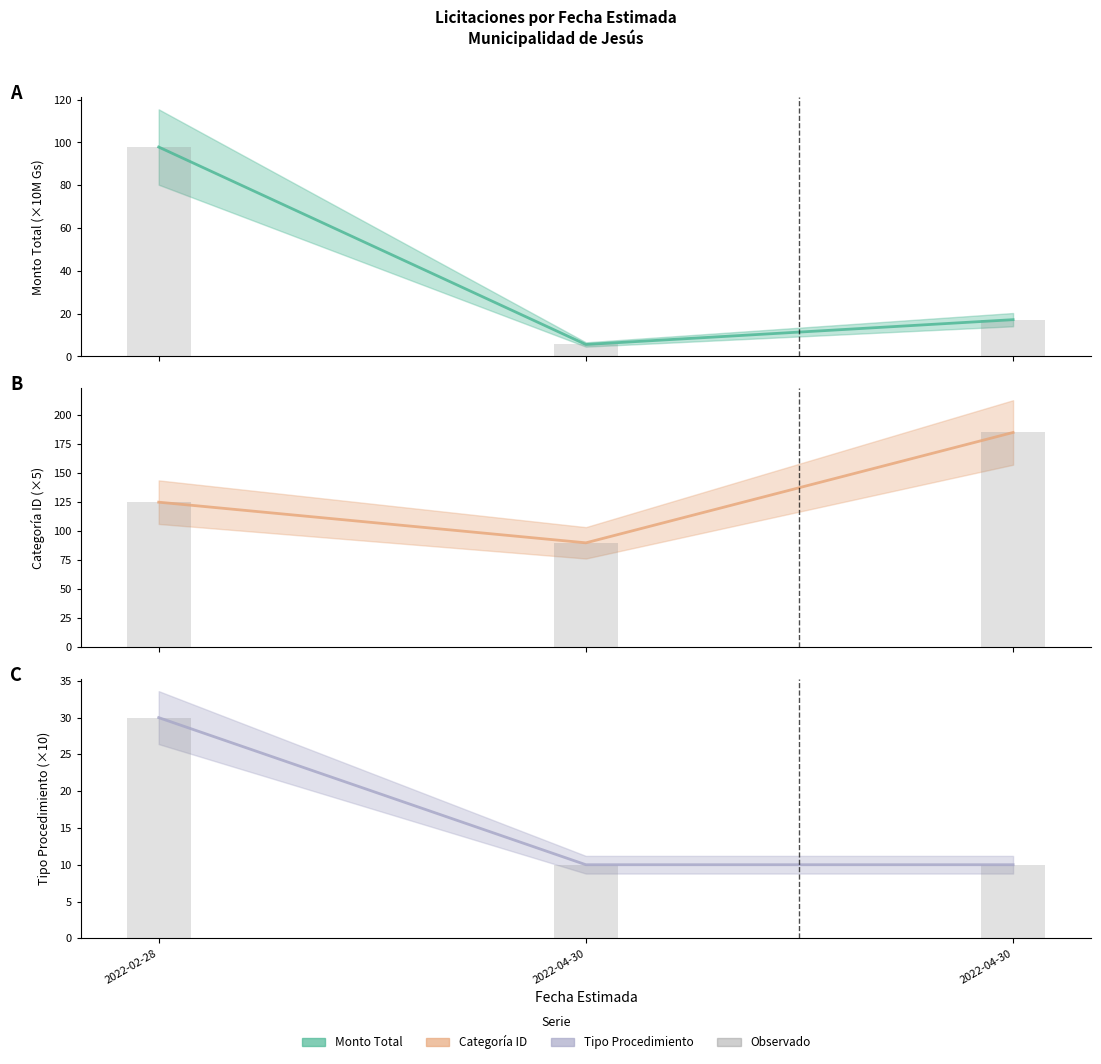

Reading left to right, transcribe all the data shown in this chart.

monto_total: 2022-02-28=97.9	2022-04-30=5.6	2022-04-30=17.2
monto_total_bar: 2022-02-28=97.9	2022-04-30=5.6	2022-04-30=17.2
categoria_id: 2022-02-28=125.0	2022-04-30=90.0	2022-04-30=185.0
categoria_id_bar: 2022-02-28=125.0	2022-04-30=90.0	2022-04-30=185.0
tipo_procedimiento_id: 2022-02-28=30.0	2022-04-30=10.0	2022-04-30=10.0
tipo_procedimiento_id_bar: 2022-02-28=30.0	2022-04-30=10.0	2022-04-30=10.0